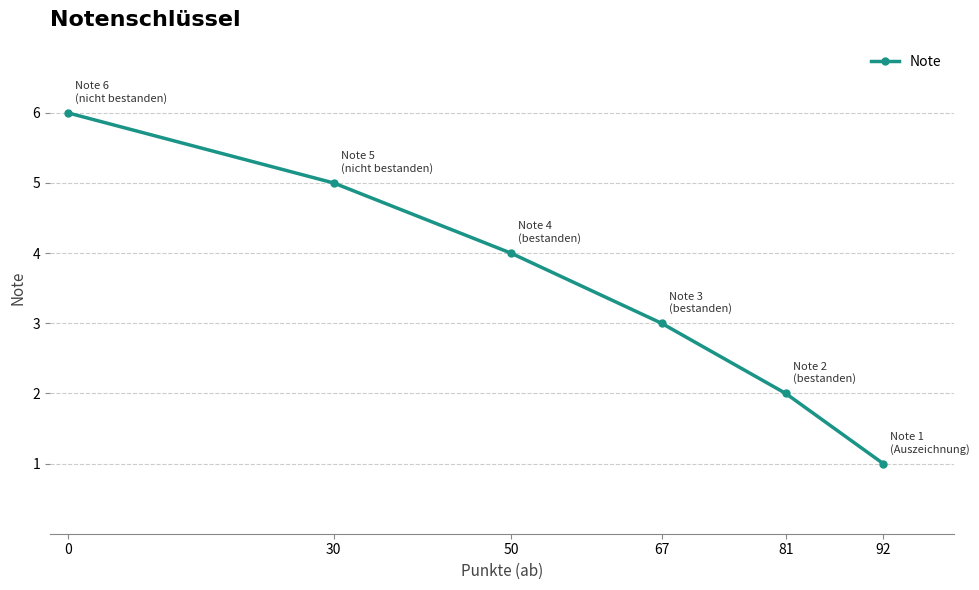

How many categories are shown in the chart?

6